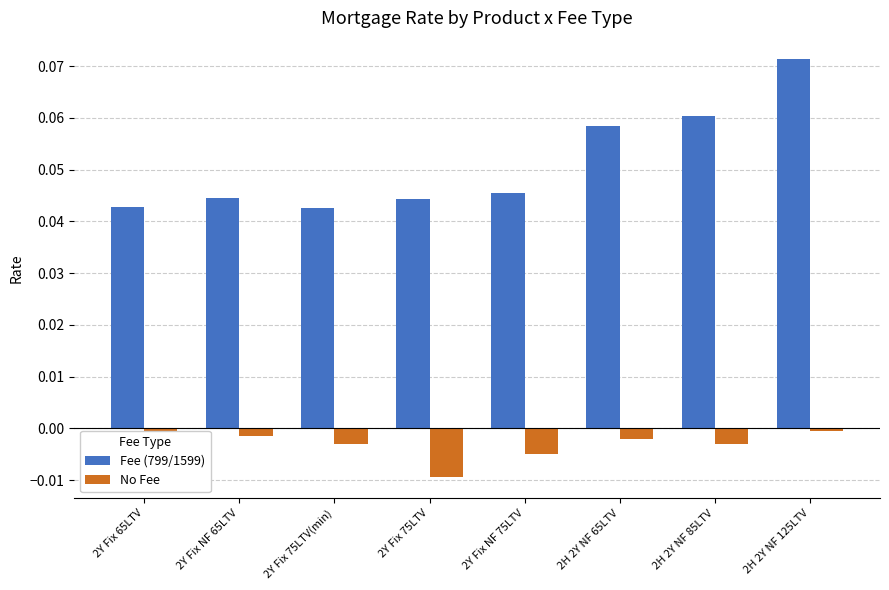

Which series has the widest spread of values?

Fee (799/1599)